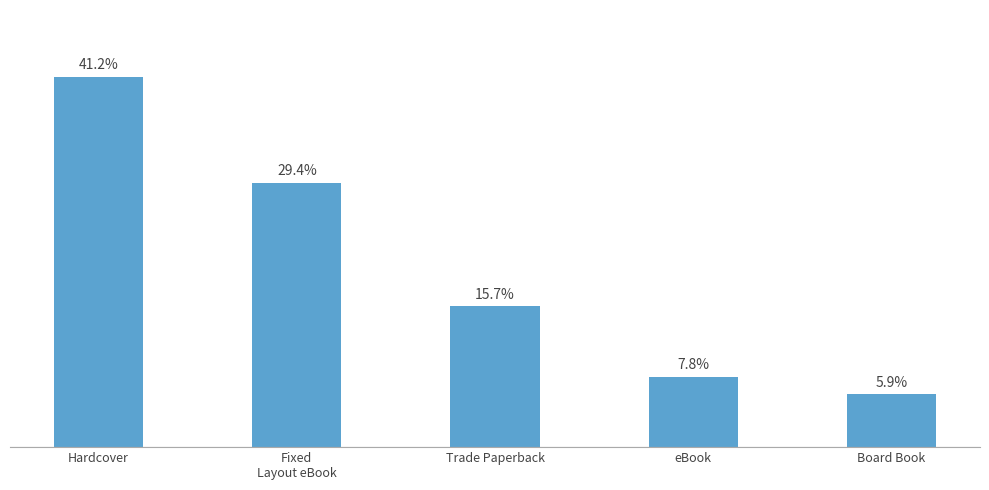

Rank the categories by value from highest to lowest.

Hardcover, Fixed
Layout eBook, Trade Paperback, eBook, Board Book